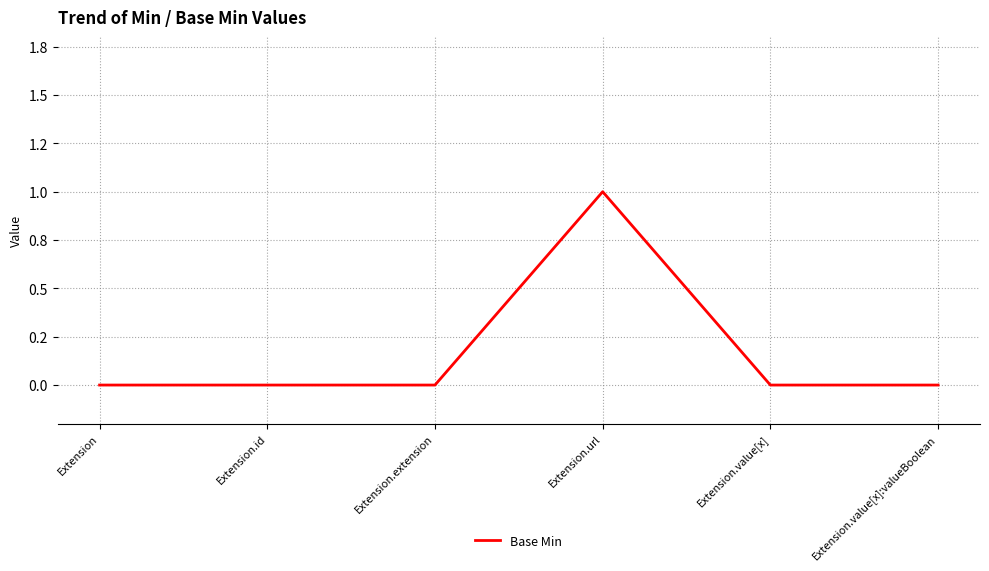

True or false: the data shows 0 at Extension.id.

True